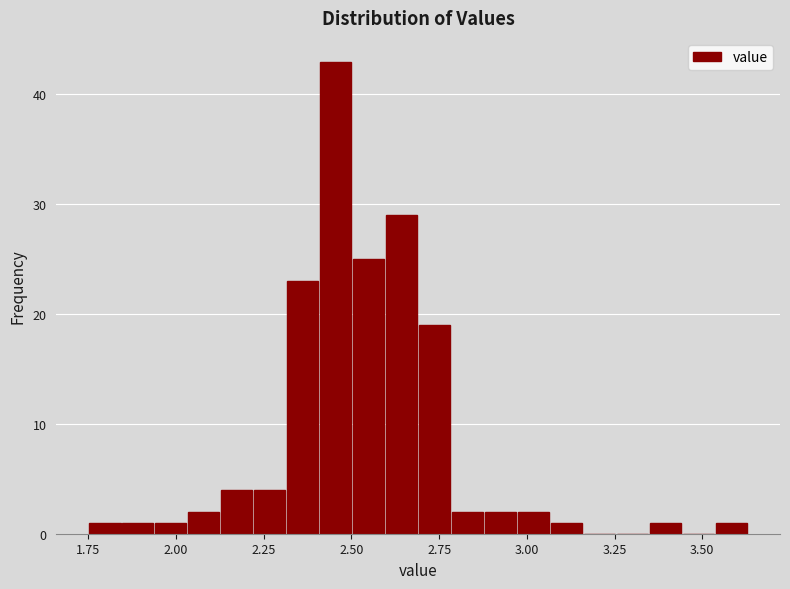

Around what value on the x-axis is the tallest bar? Give the approximate position of its centre, as read against the axis.

2.45